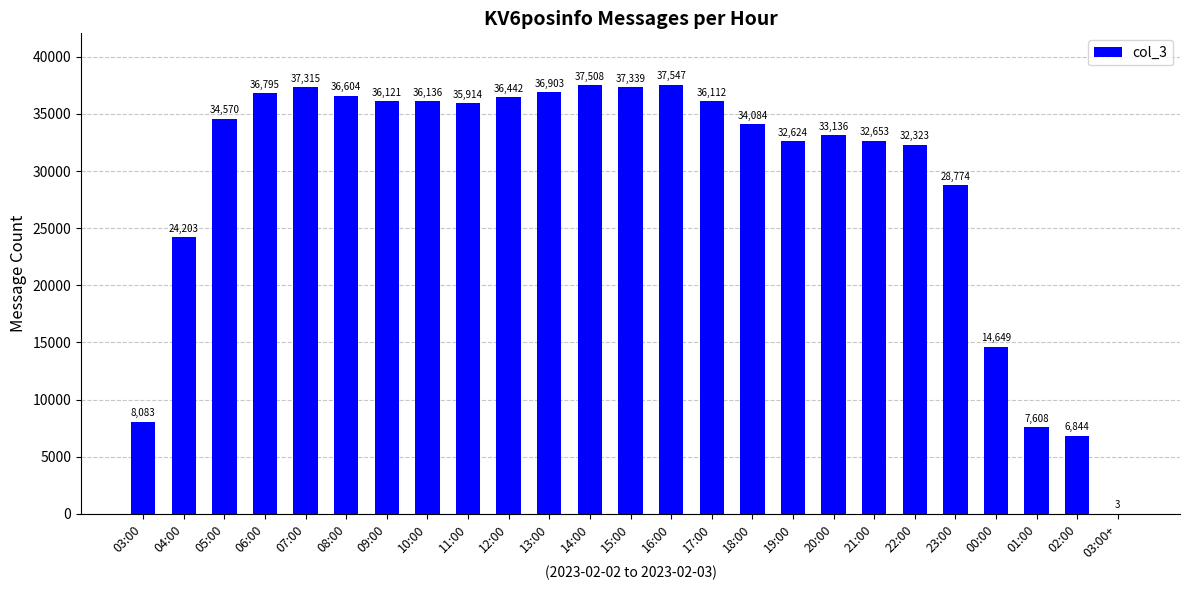

Which label corresponds to the largest value in the chart?

16:00